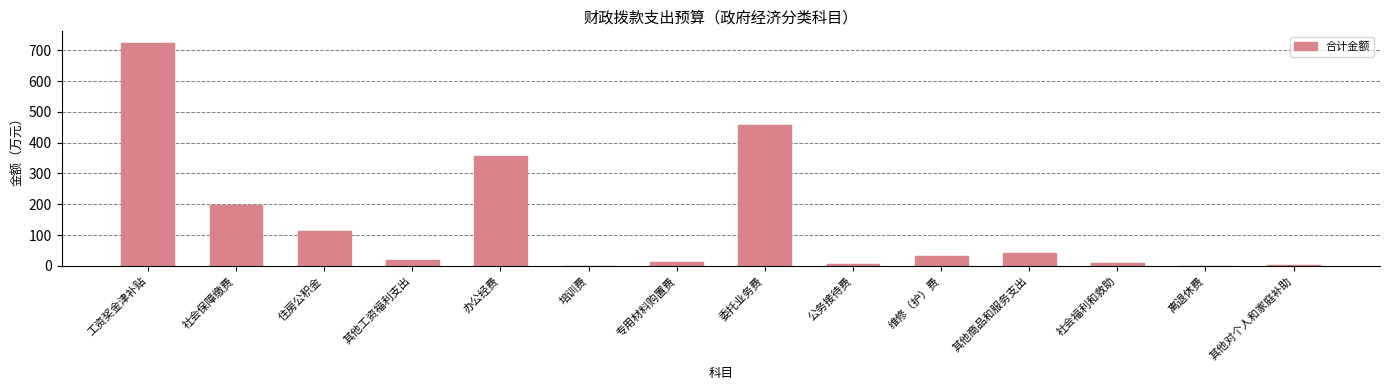

The value at 住房公积金 is 59.4. True or false?

False